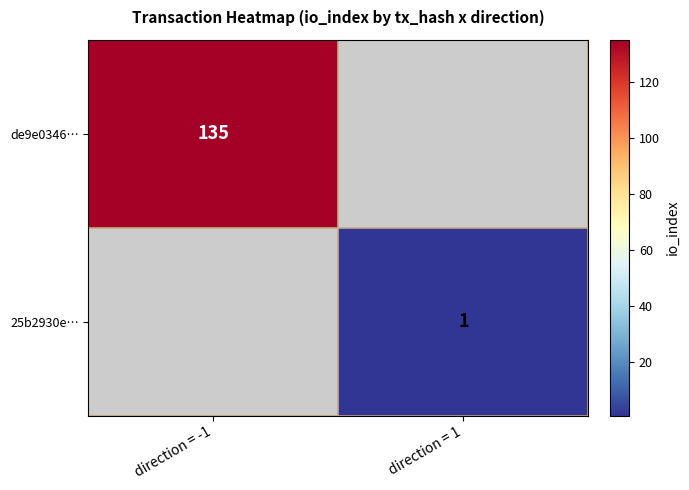

The de9e0346… series shows 184 at direction = -1. True or false?

False